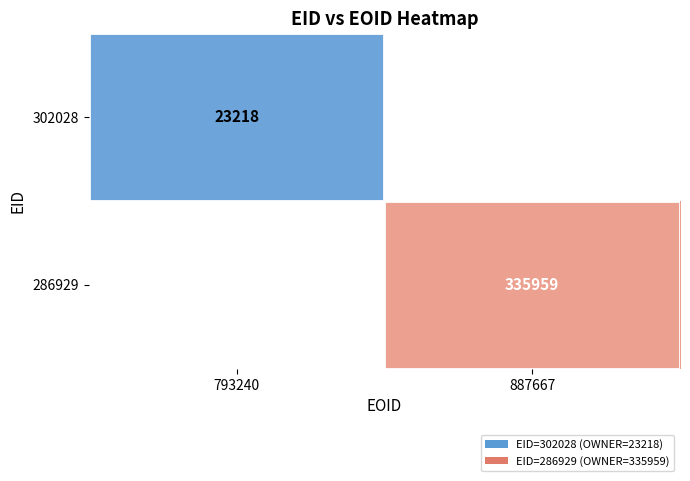

Is the value of 286929 at 887667 greater than the value of 302028 at 793240?

Yes